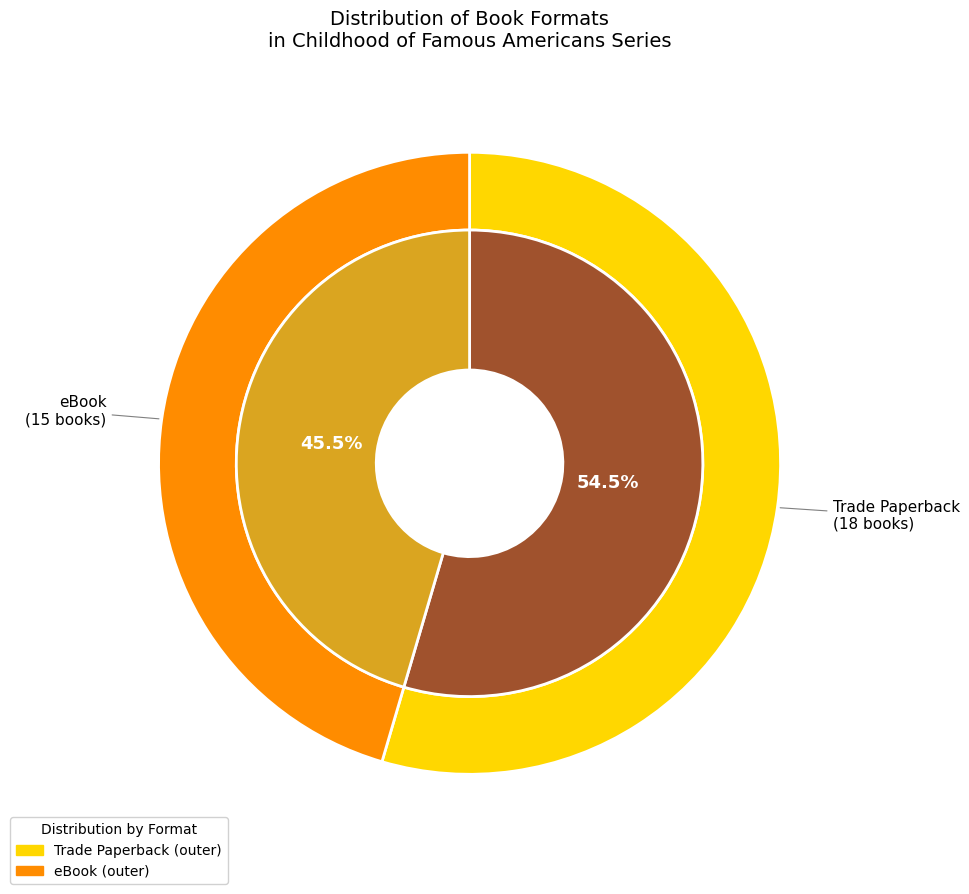

Which category has the smallest portion of the pie?

eBook